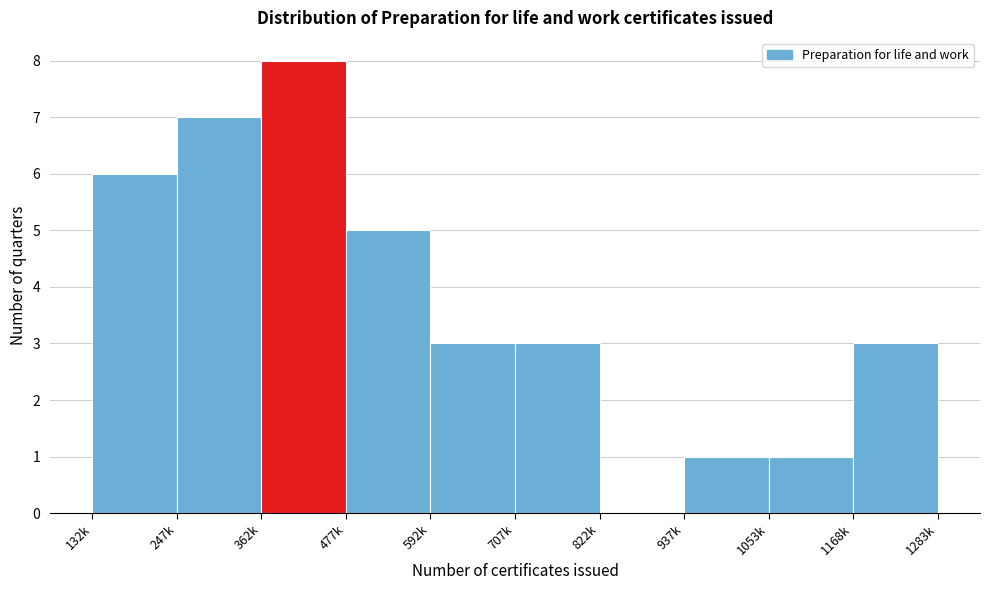

Reading right to left, what are all the values shown in this chart?

1168k=3	1053k=1	937k=1	822k=0	707k=3	592k=3	477k=5	362k=8	247k=7	132k=6